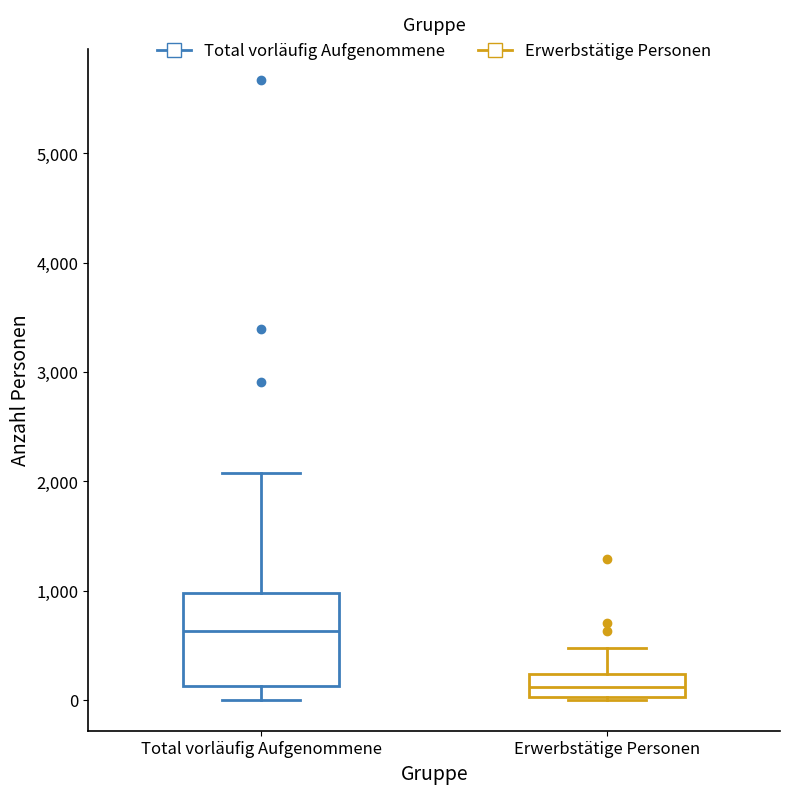

Which box is the tallest, from its lower edge to its upper edge?

Total vorläufig Aufgenommene